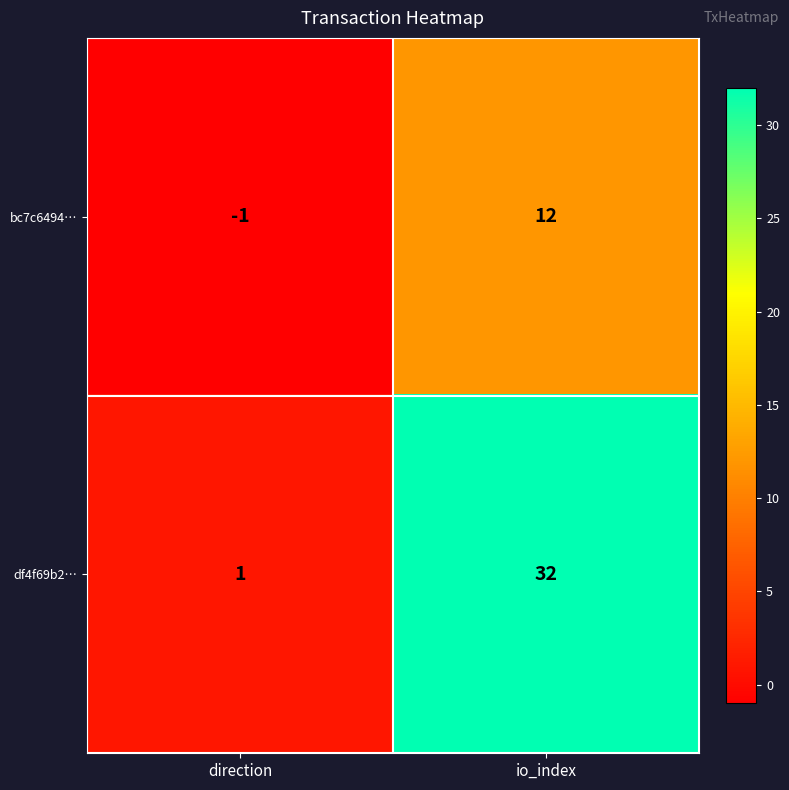

Which category has the highest value across all series?

io_index